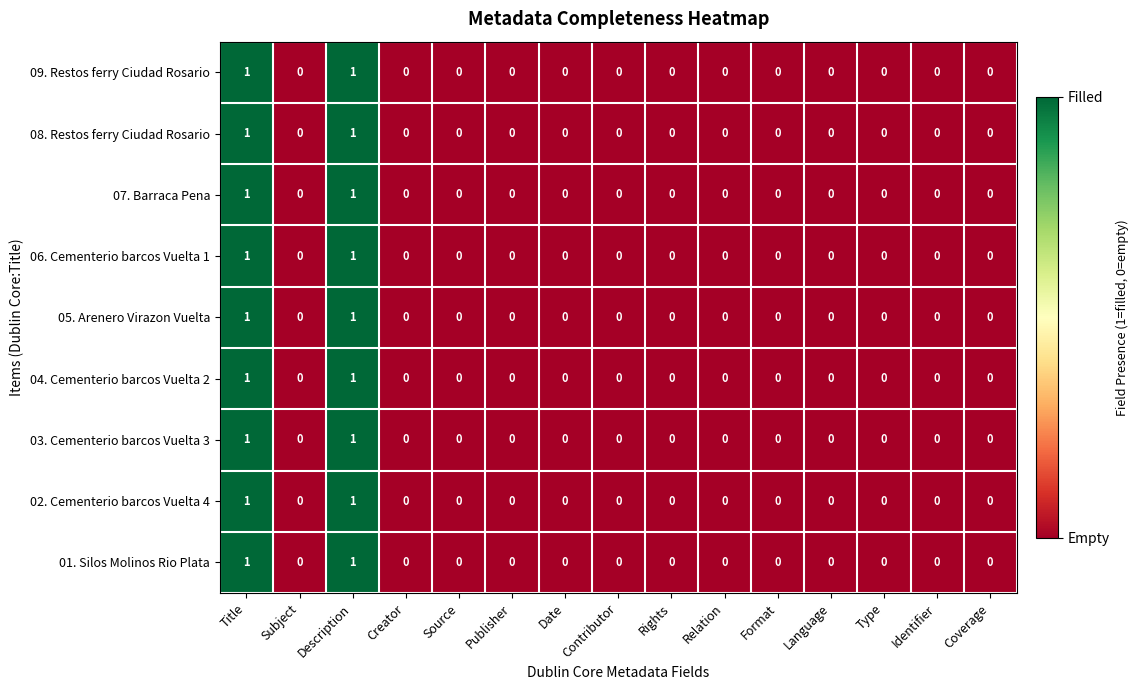

Is it true that 01. Silos Molinos Rio Plata equals 1 at Contributor?

False